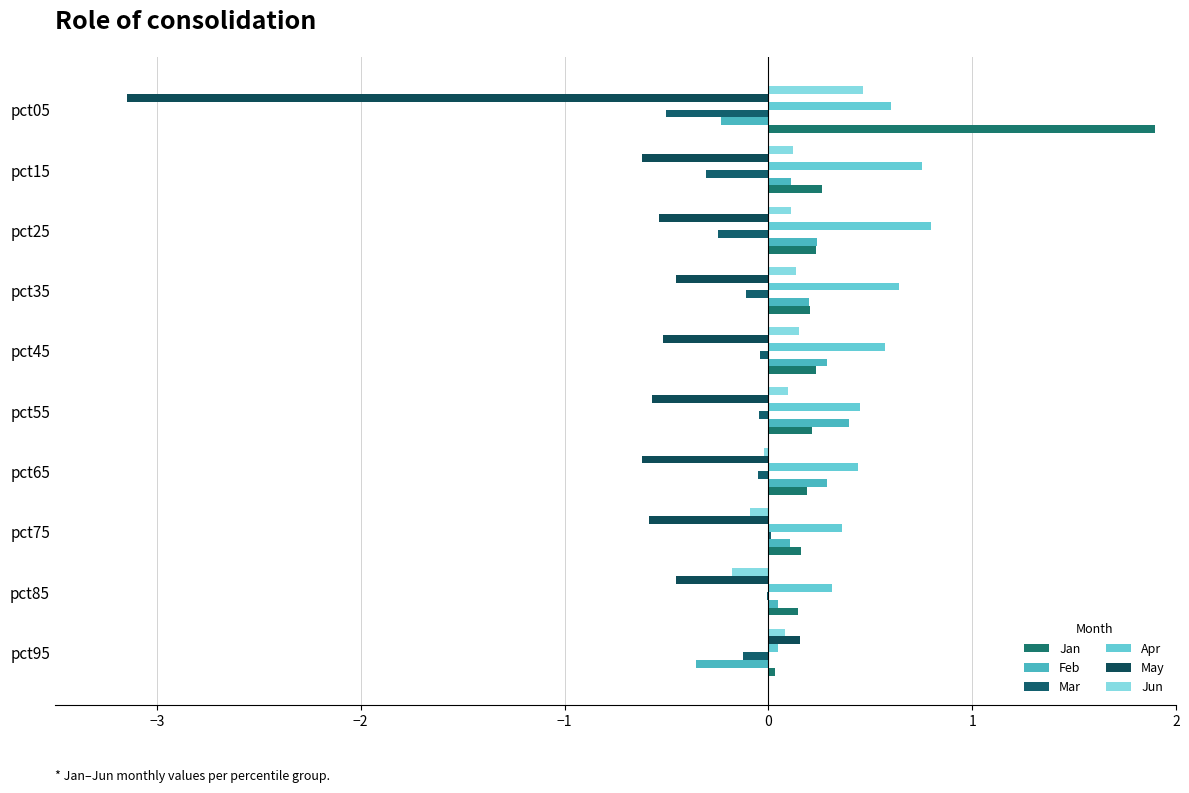

Where does the May series first go above 0?

pct95